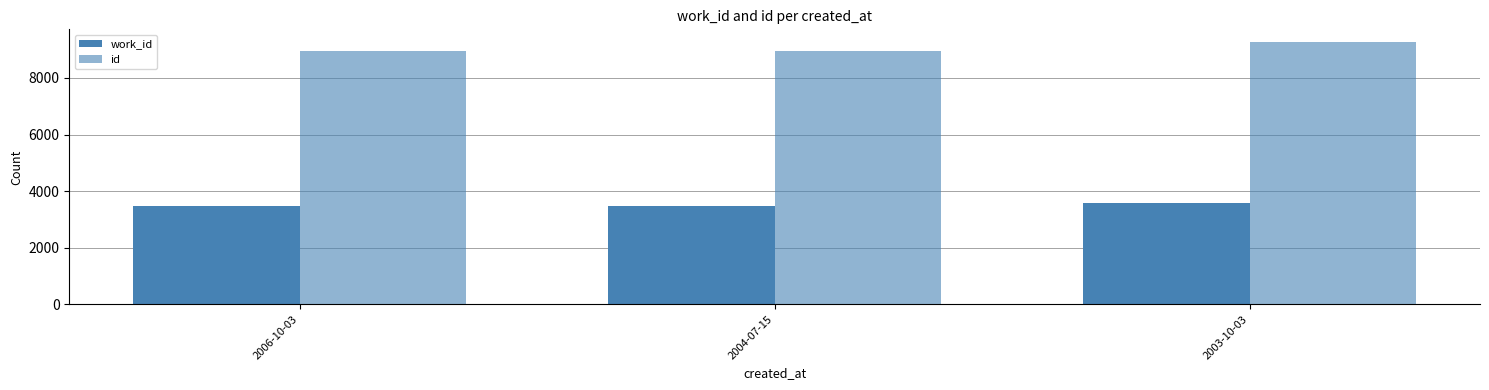

Count the number of data series in this chart.

2